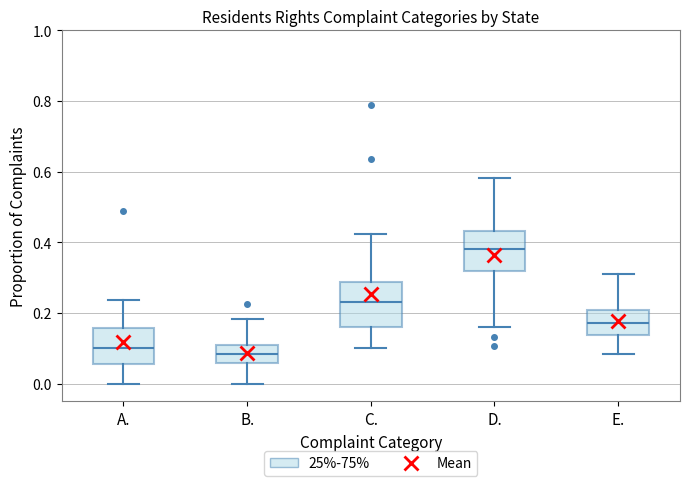

Reading left to right, transcribe this box plot: for each box, give where its median line is, the range the box spans, and where its two whiskers end, as read against the y-axis. The values are not printed on the chart, so give them approximately, as read against the axis.

A.: median 0.10, box 0.06 to 0.16, whiskers 0.00 to 0.24
B.: median 0.08, box 0.06 to 0.12, whiskers 0.00 to 0.18
C.: median 0.24, box 0.16 to 0.28, whiskers 0.10 to 0.42
D.: median 0.38, box 0.32 to 0.44, whiskers 0.16 to 0.58
E.: median 0.18, box 0.14 to 0.20, whiskers 0.08 to 0.32